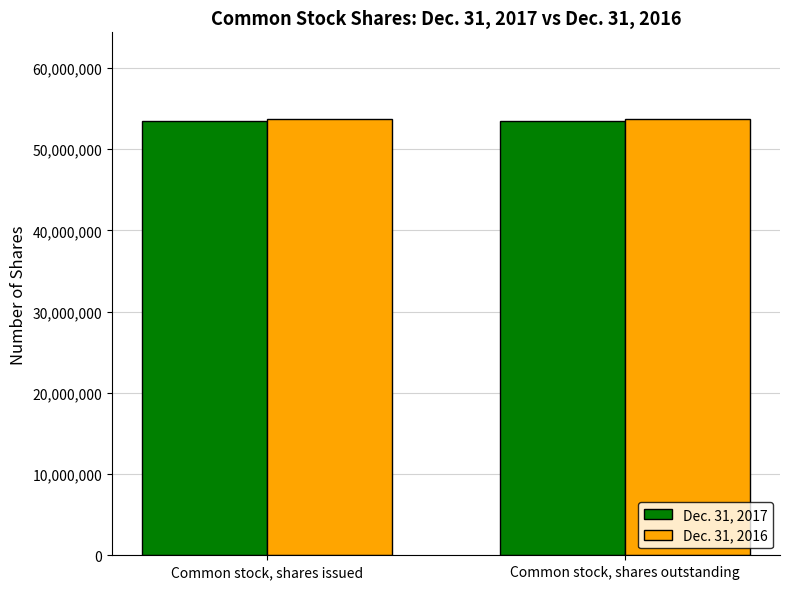

Reading left to right, list all the values displayed in this chart.

Dec. 31, 2017: Common stock, shares issued=53447950	Common stock, shares outstanding=53447950
Dec. 31, 2016: Common stock, shares issued=53667631	Common stock, shares outstanding=53667631